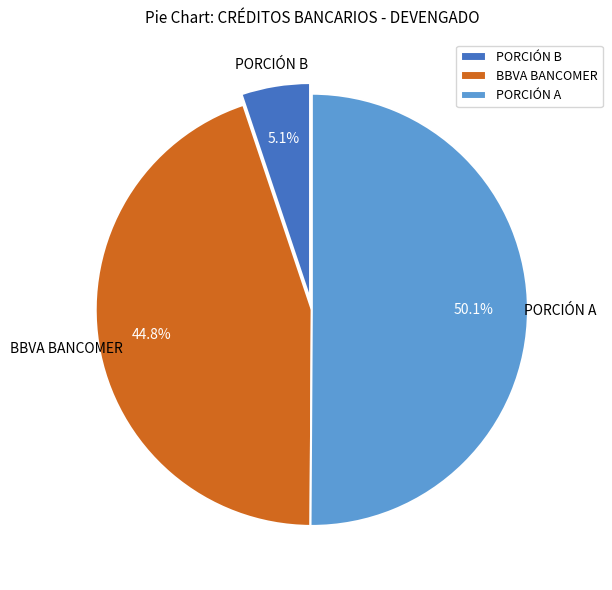

What percentage is the BBVA BANCOMER slice, to the nearest percent?

45%